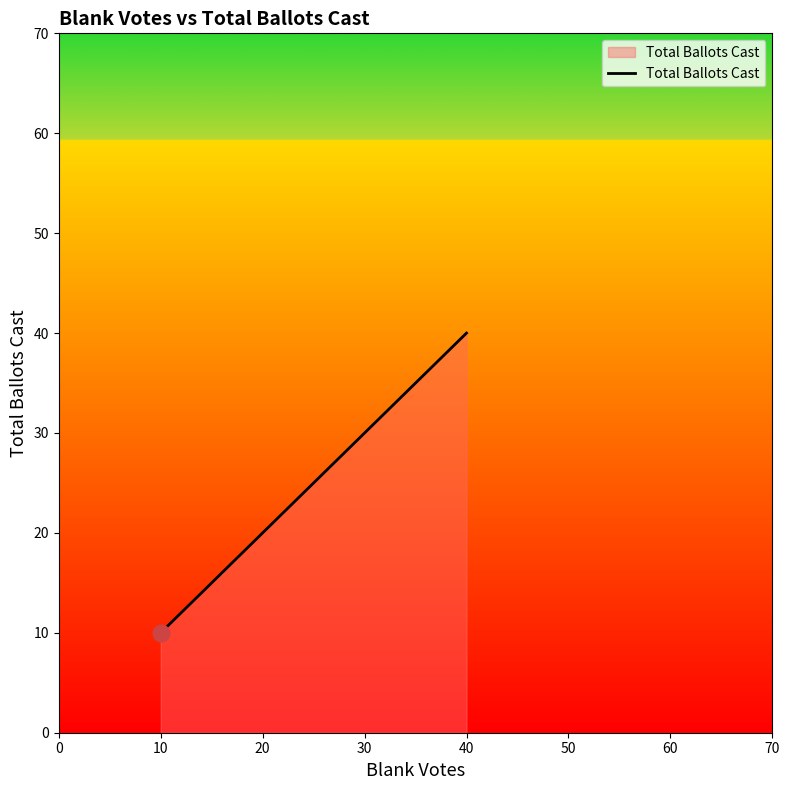

What is the sum of all values?

70